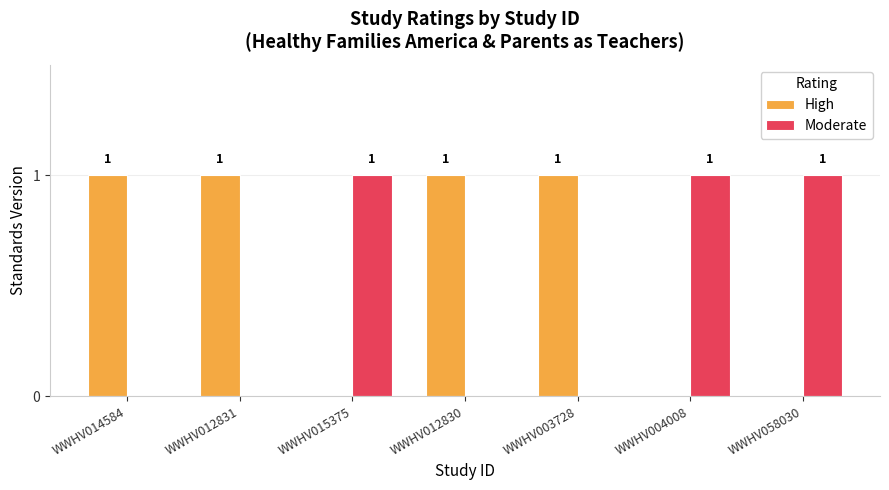

What are all the series names shown in the legend?

High, Moderate